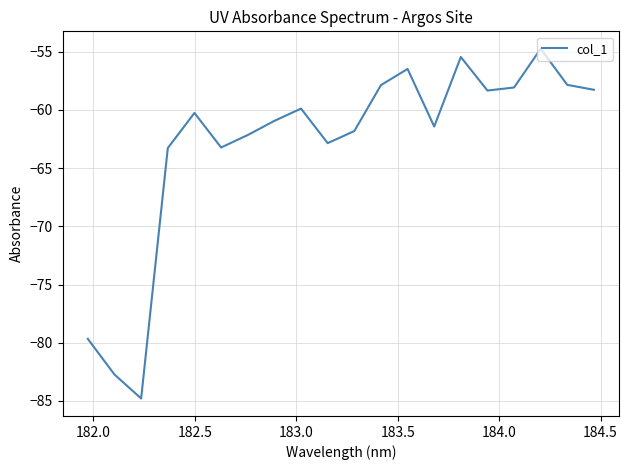

What is the smallest value displayed?

-84.8